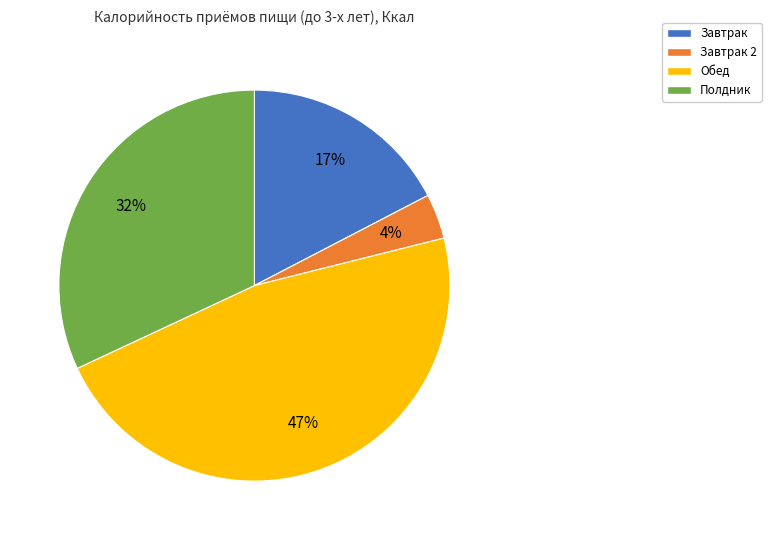

Rank the categories by value from highest to lowest.

Обед, Полдник, Завтрак, Завтрак 2